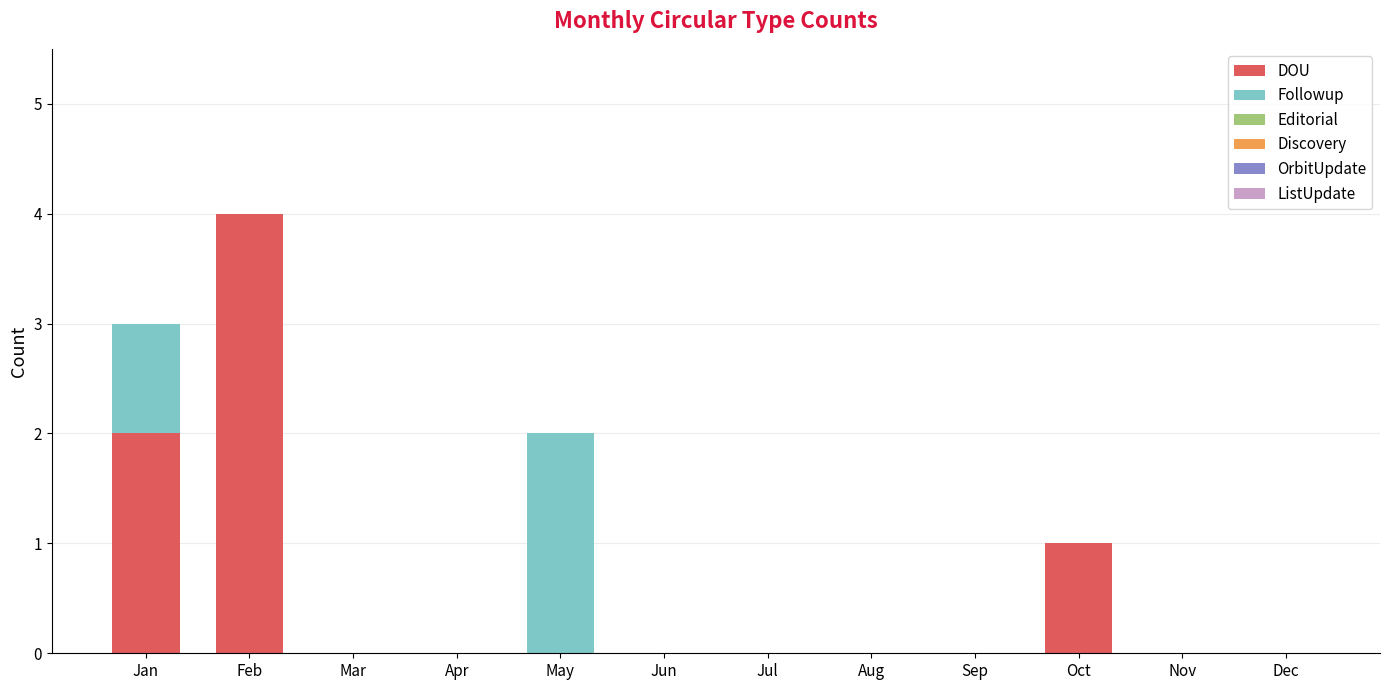

Are the bars horizontal?

No